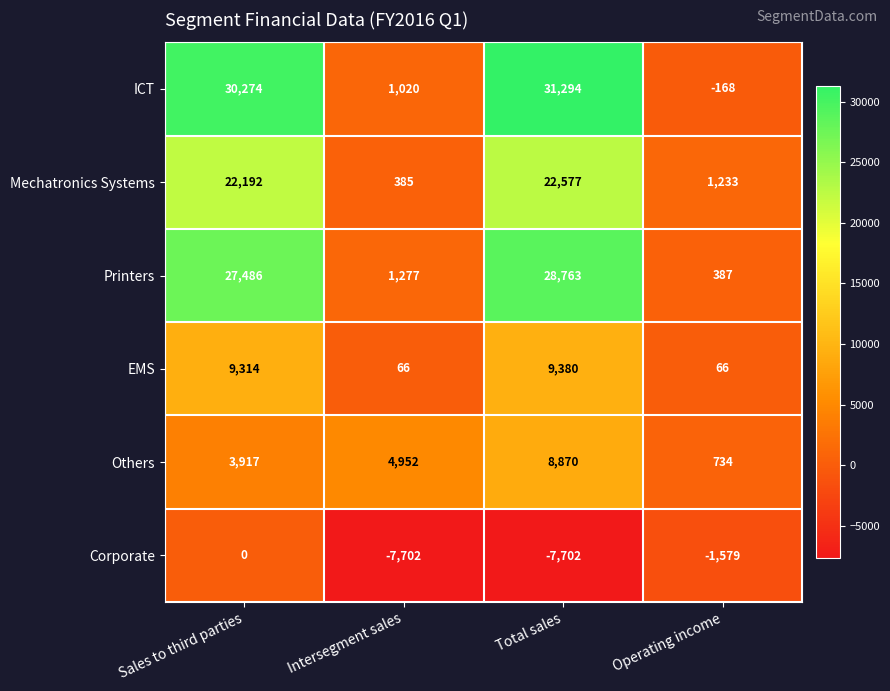

What is the maximum value shown in the chart?

31294